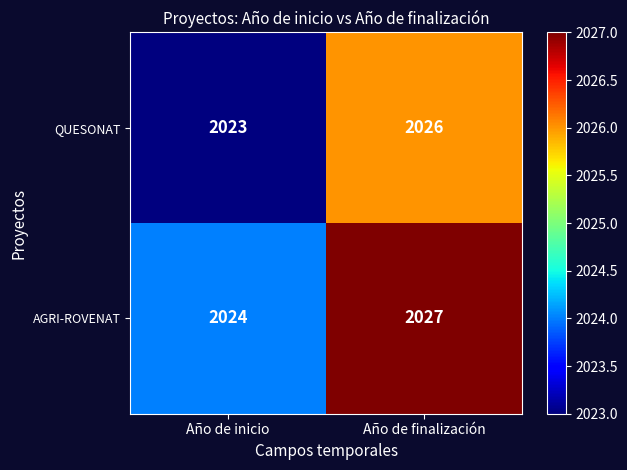

At which category does the chart reach its peak across all series?

Año de finalización